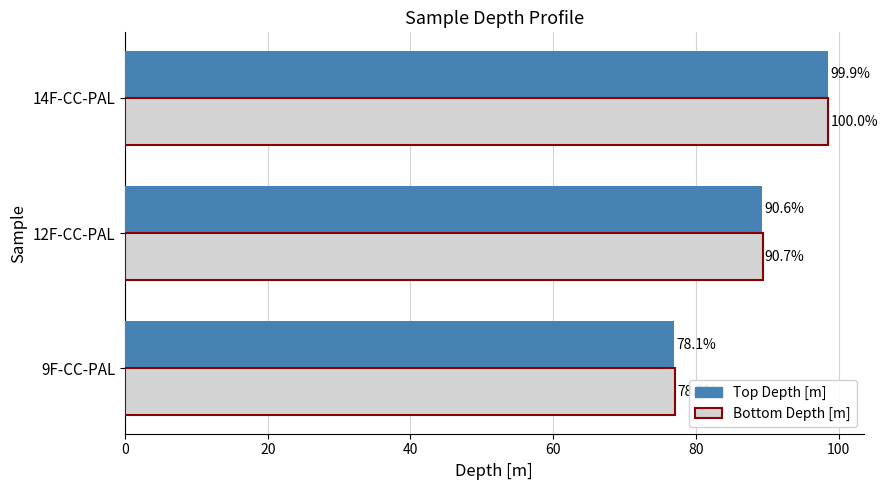

What are all the series names shown in the legend?

Top Depth [m], Bottom Depth [m]